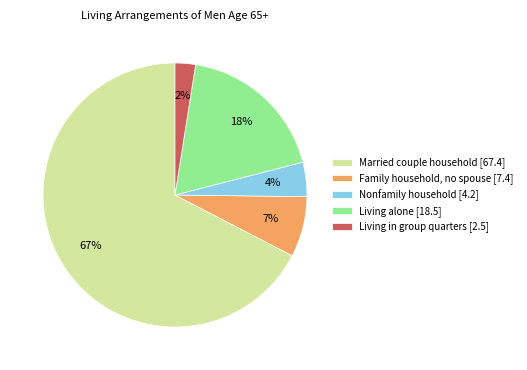

How many segments does this pie chart have?

5